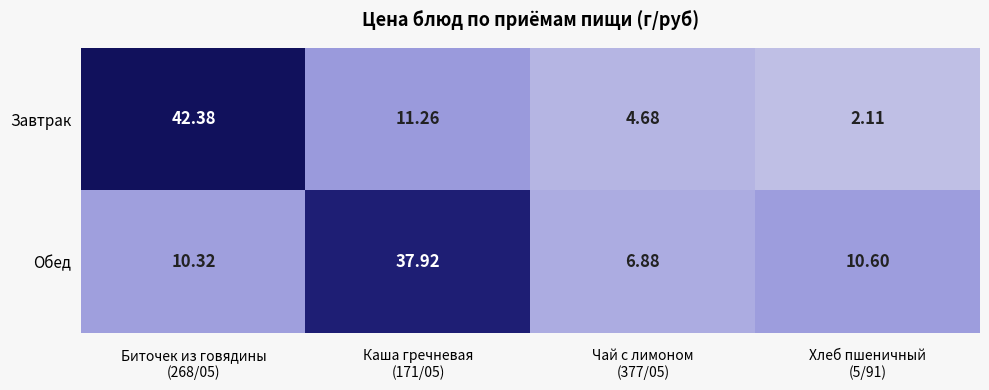

Which series has the largest total across all categories?

Обед